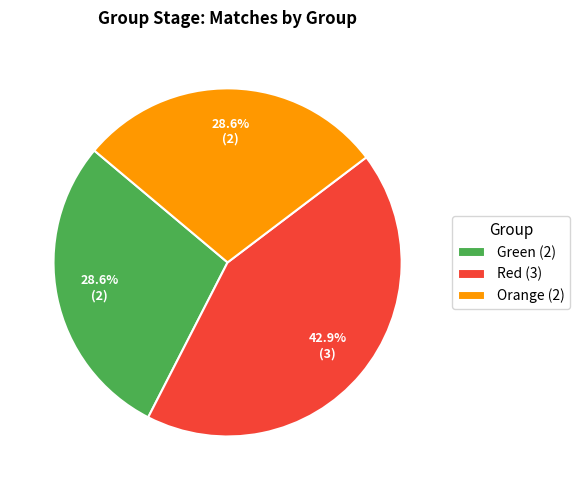

What percentage is NOT represented by Red (3)?

57.1%